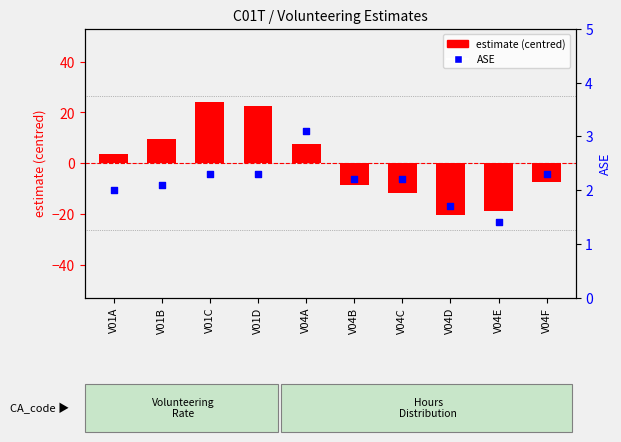

Which series has the largest Y range (max minus min)?

estimate (centred)